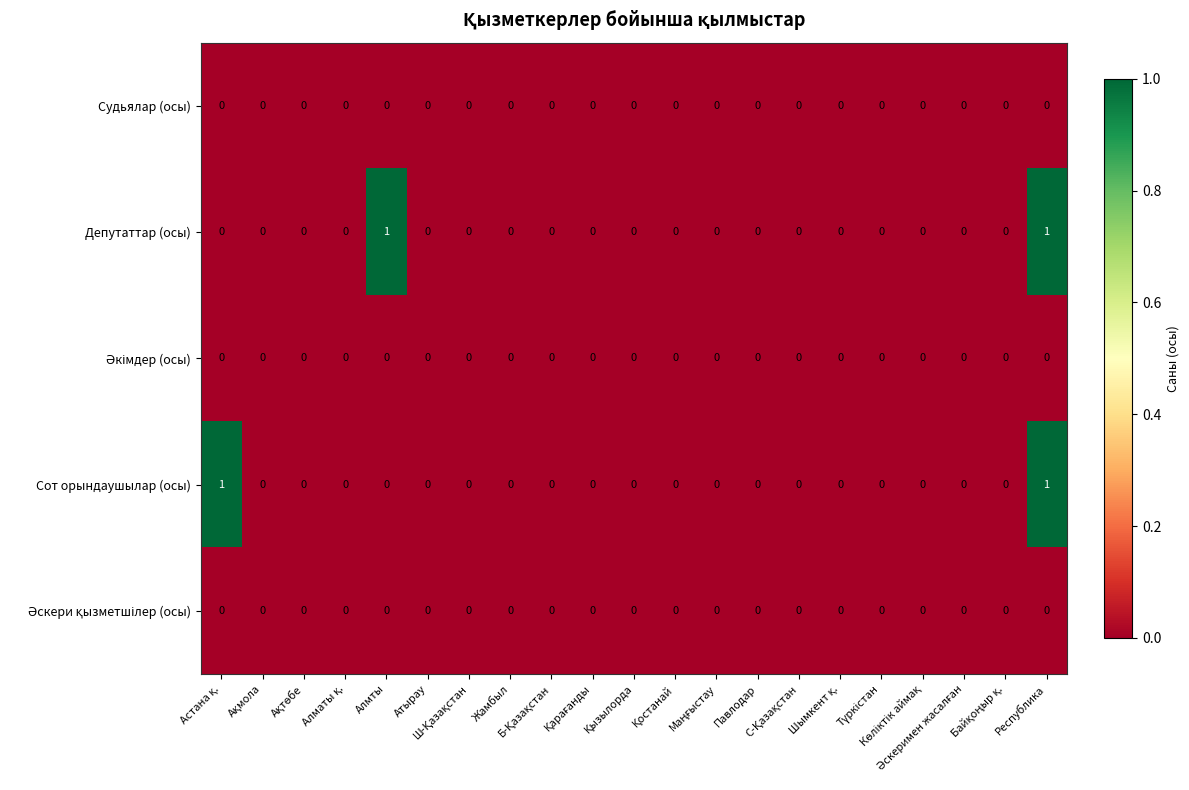

How many categories are shown in the chart?

21